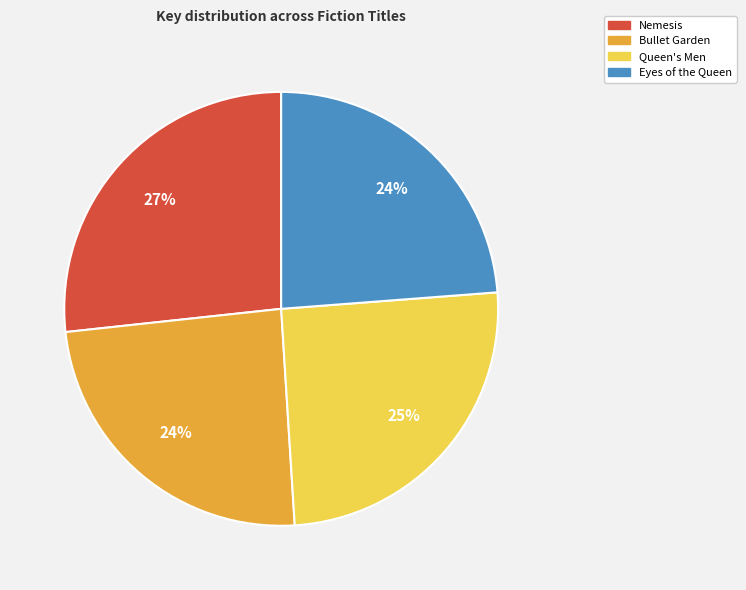

Approximately how many times larger is the value at Bullet Garden compared to Nemesis?

0.9